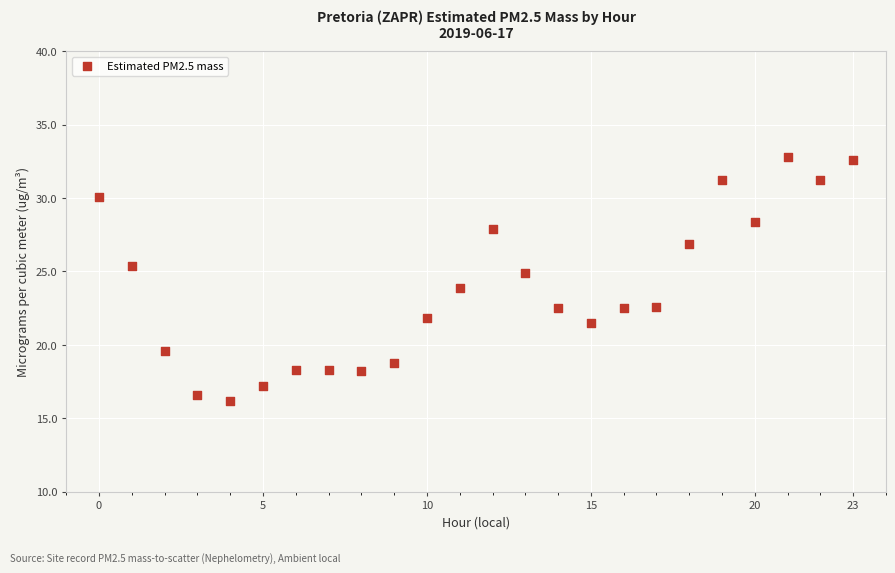

What is the range of Y values (max minus min)?

16.6